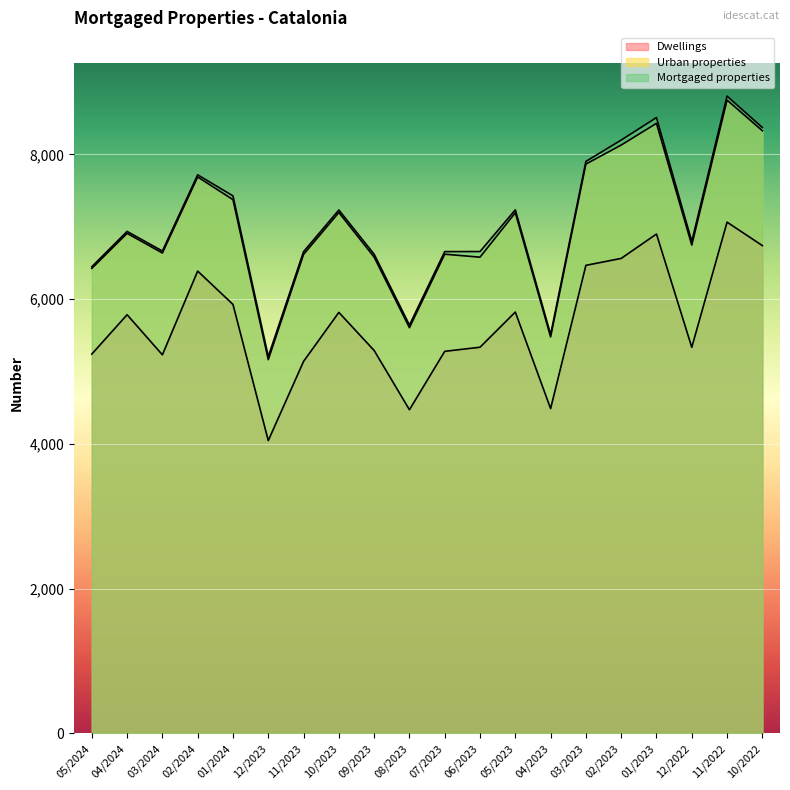

Does the chart display data point markers on the line(s)?

No